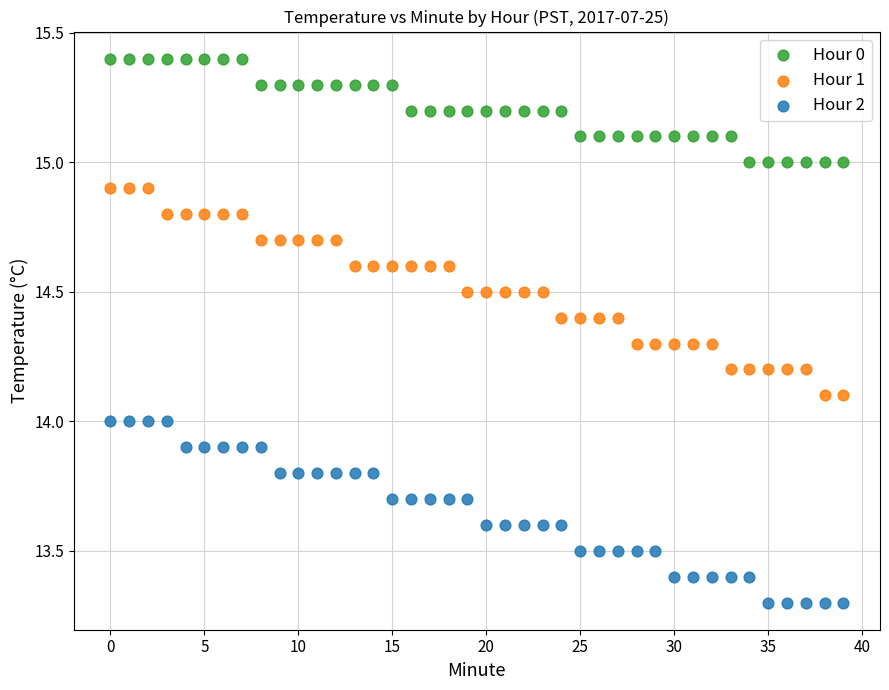

Which series reaches the minimum Y coordinate?

Hour 2